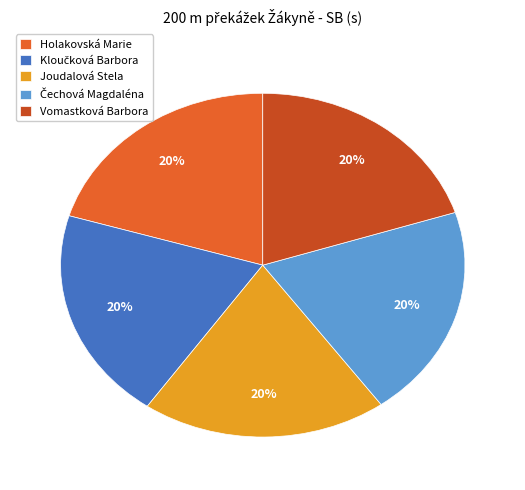

Is it true that Vomastková Barbora is 20% of the pie?

True